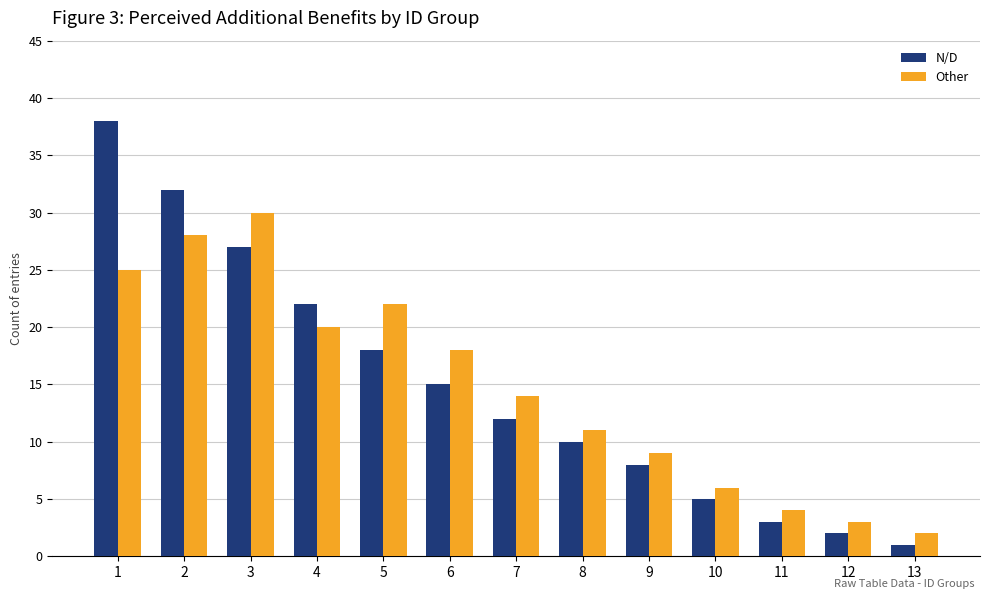

What is the sum of all Other values?

192